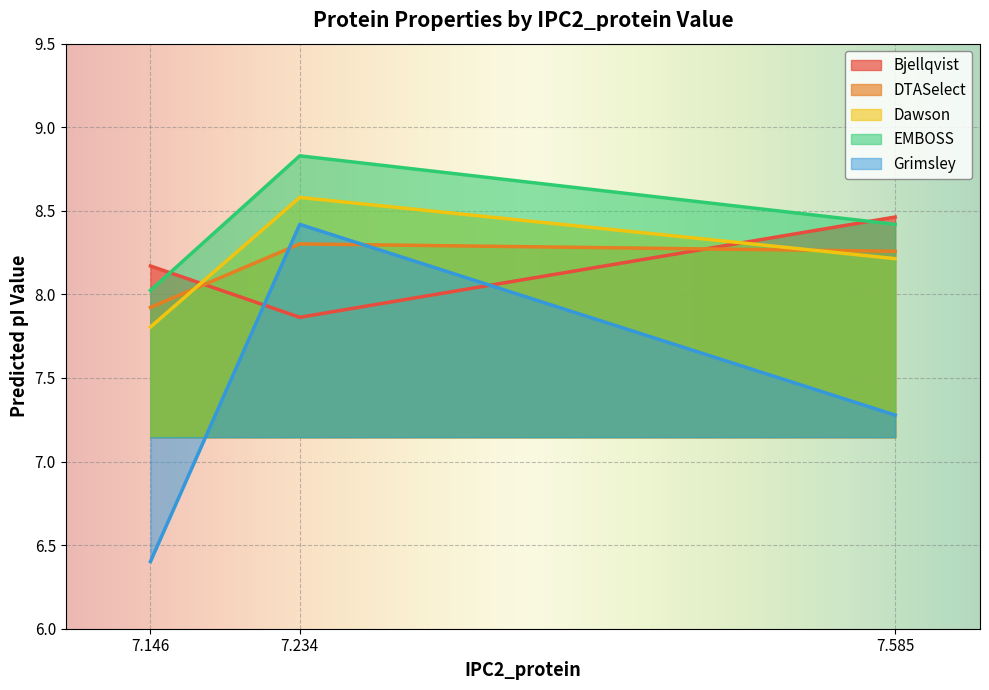

Which series changed the most between 7.146 and 7.585?

Grimsley